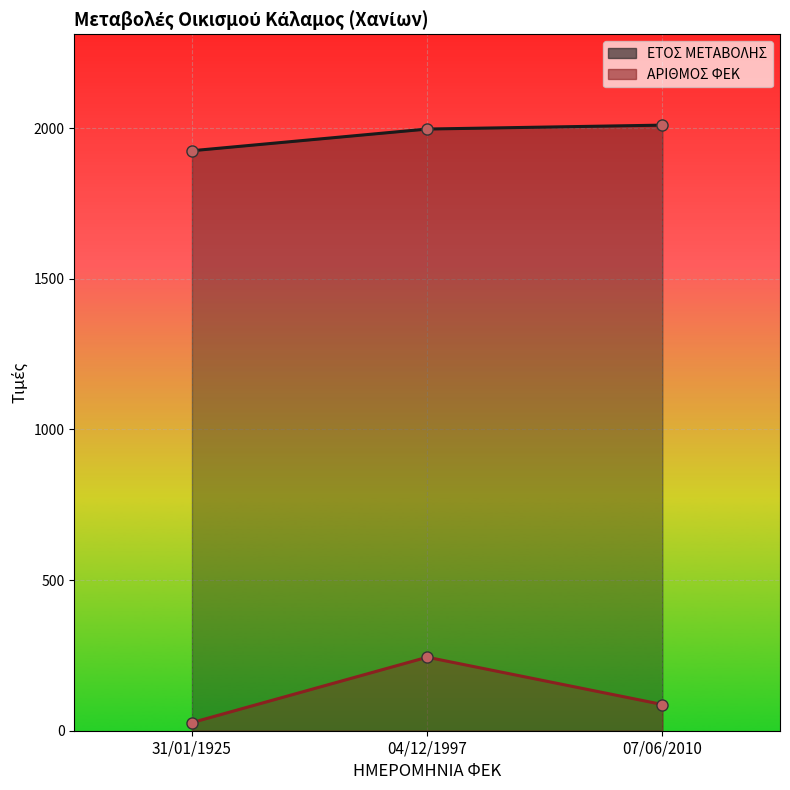

Does the chart display data point markers on the line(s)?

Yes